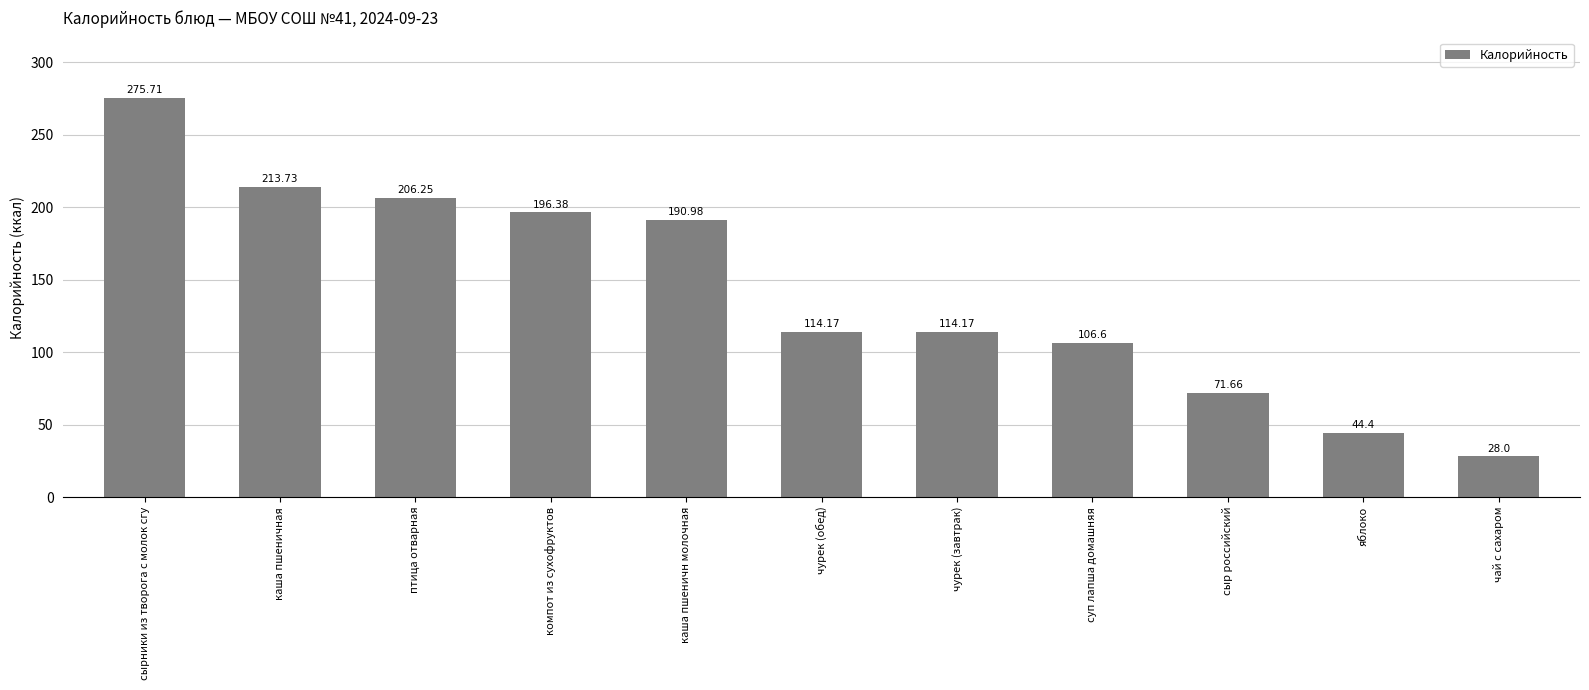

How many bars are there in total?

11